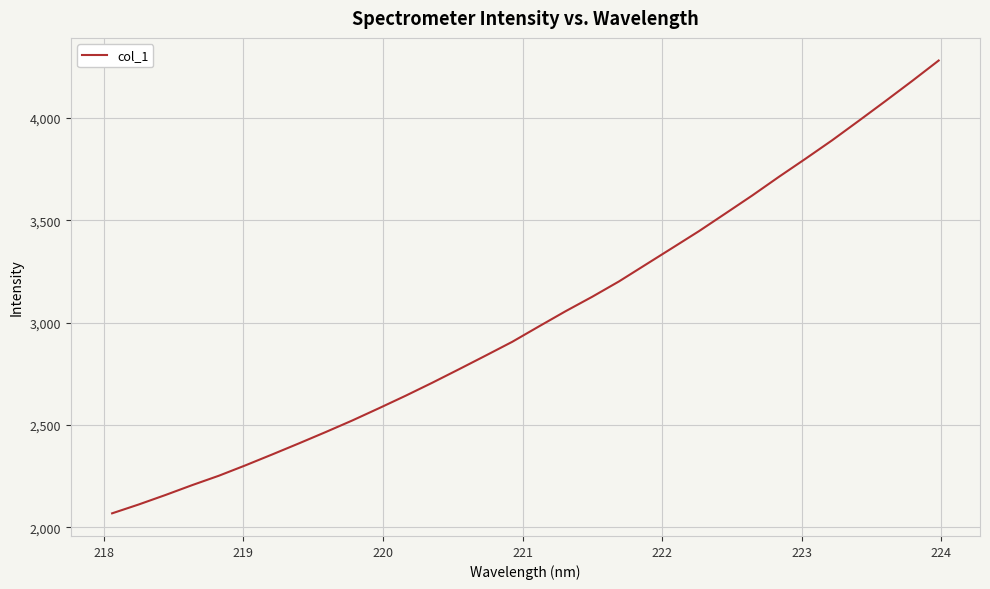

What is the difference between the maximum and minimum values?

2212.4